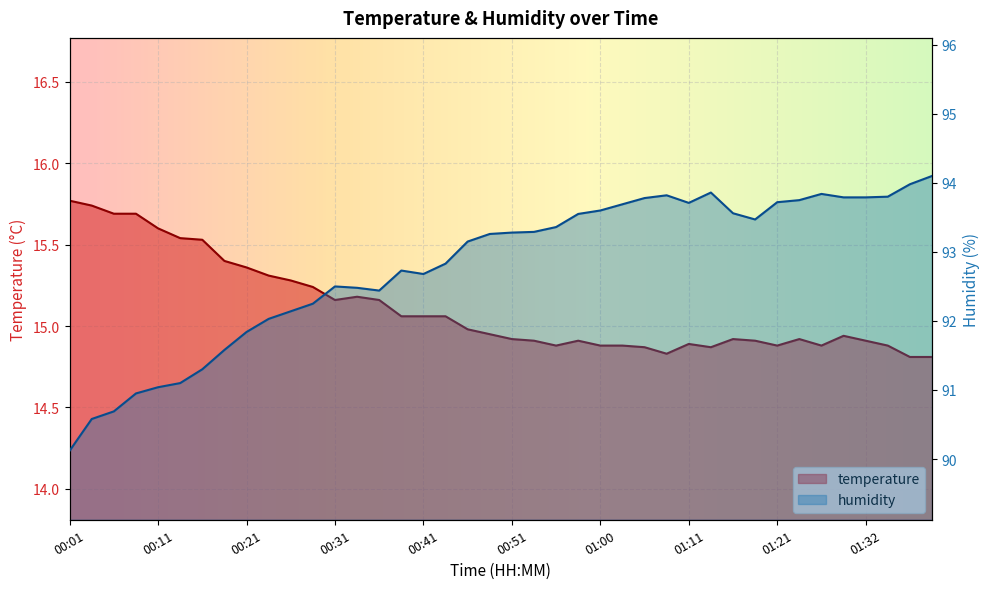

What is the average value of the humidity series?

92.8